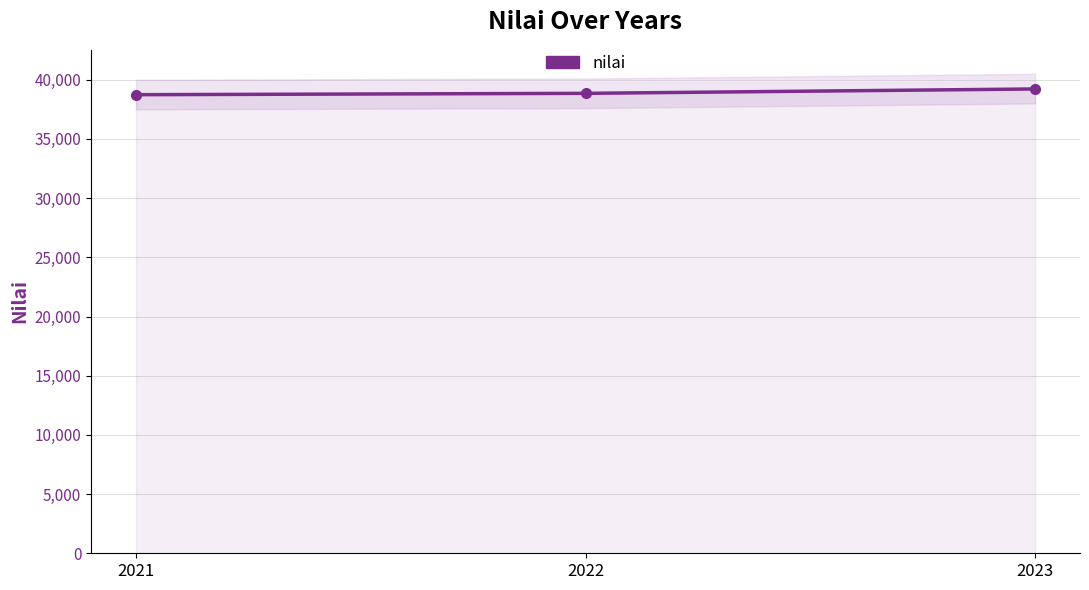

At which label is the value closest to 38978?

2022